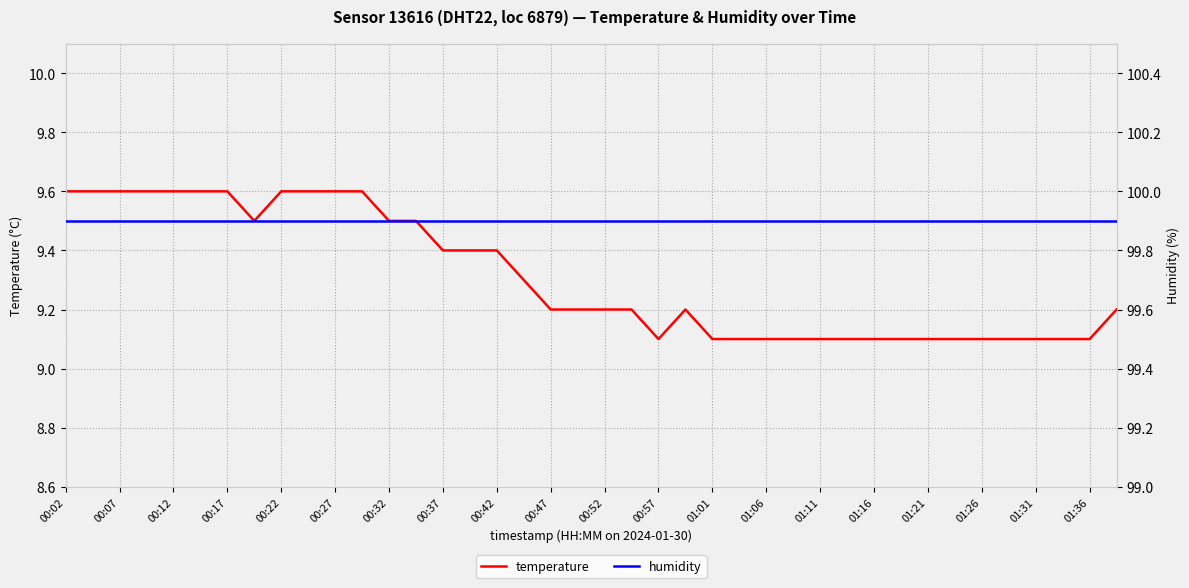

How many distinct data groups are displayed?

2